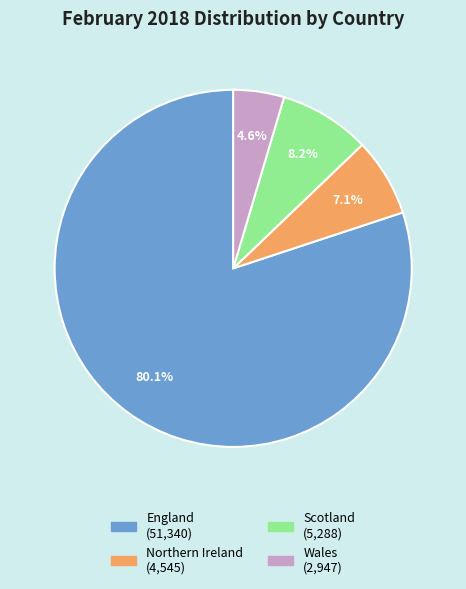

Between Northern Ireland and England, which is larger?

England